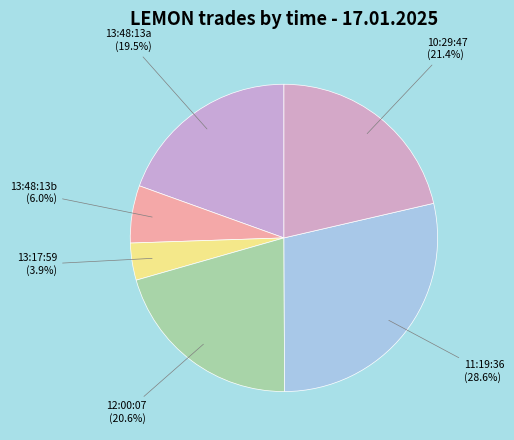

Is it true that 12:00:07 is 21% of the pie?

True